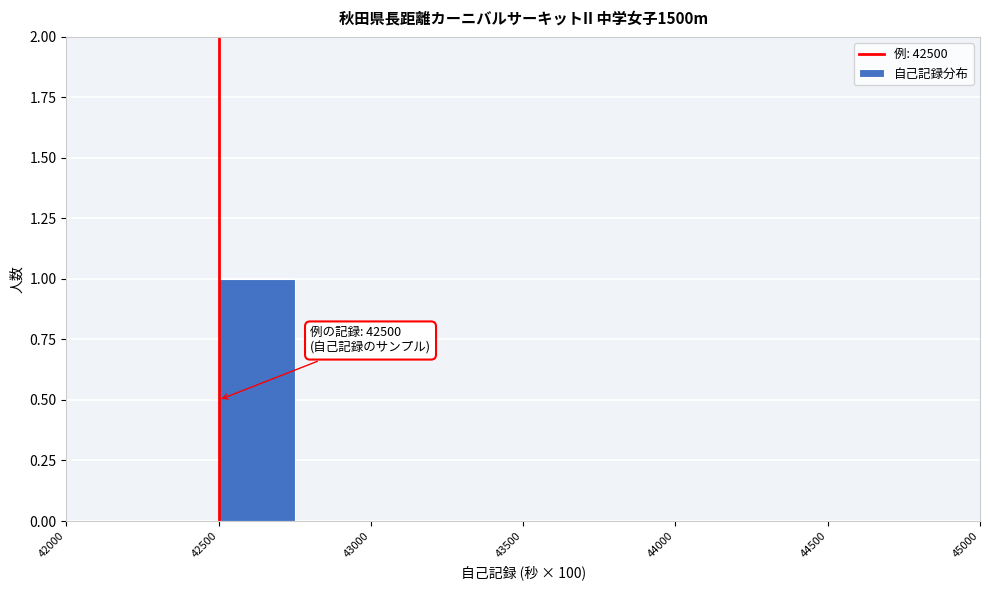

Which range on the x-axis has the tallest bar?

42500 to 42750